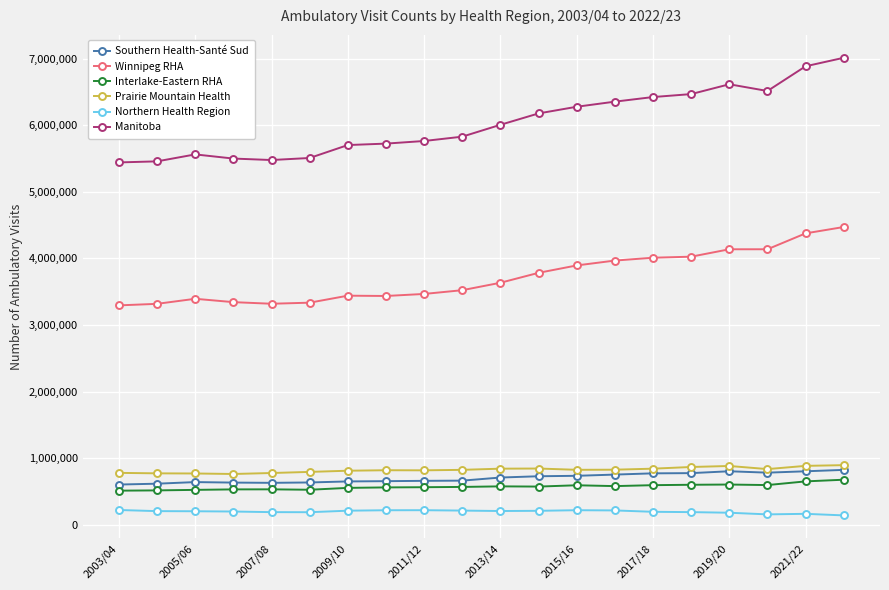

True or false: Southern Health-Santé Sud has more than 0 interior local peaks.

True